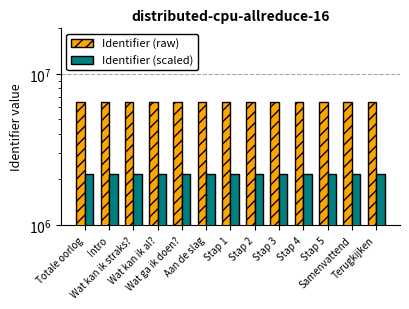

What is the label of the 11th bar from the right?

Wat kan ik straks?